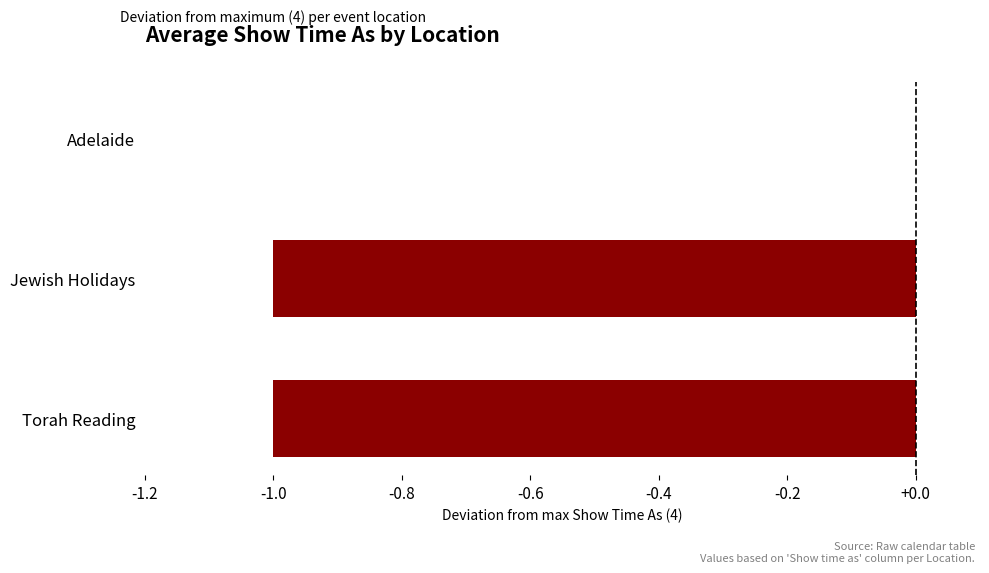

Are the bars horizontal?

Yes